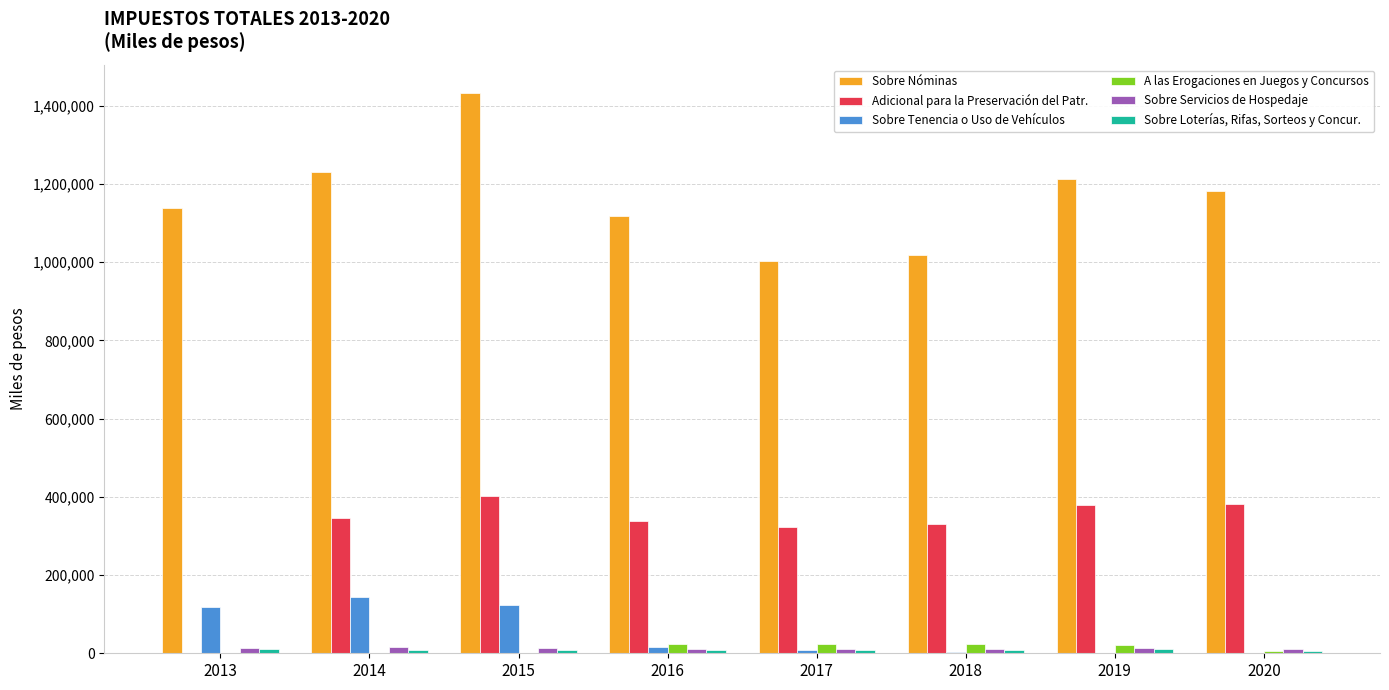

Which series changed the most between 2015 and 2018?

Sobre Nóminas